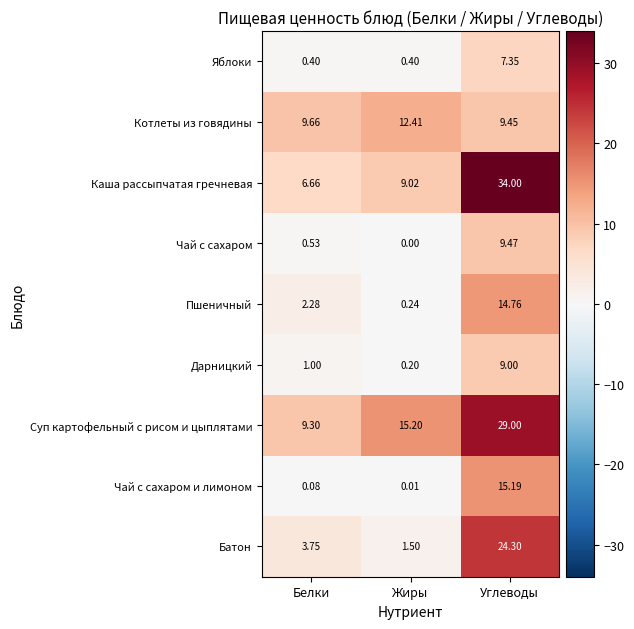

What is the total value across all series at Углеводы?

152.5